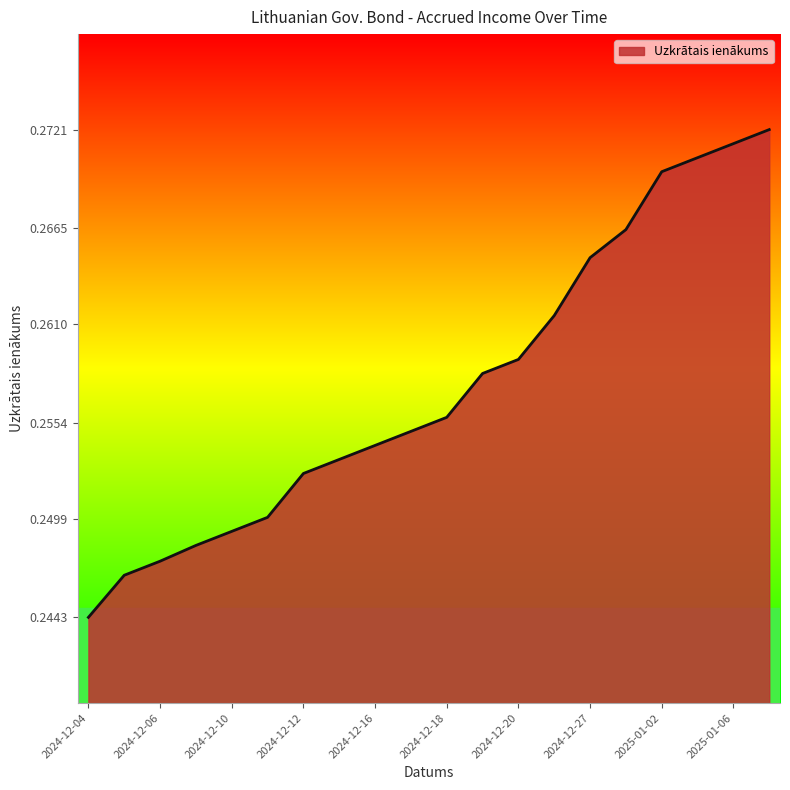

Count the values in the range 0 to 1.

20